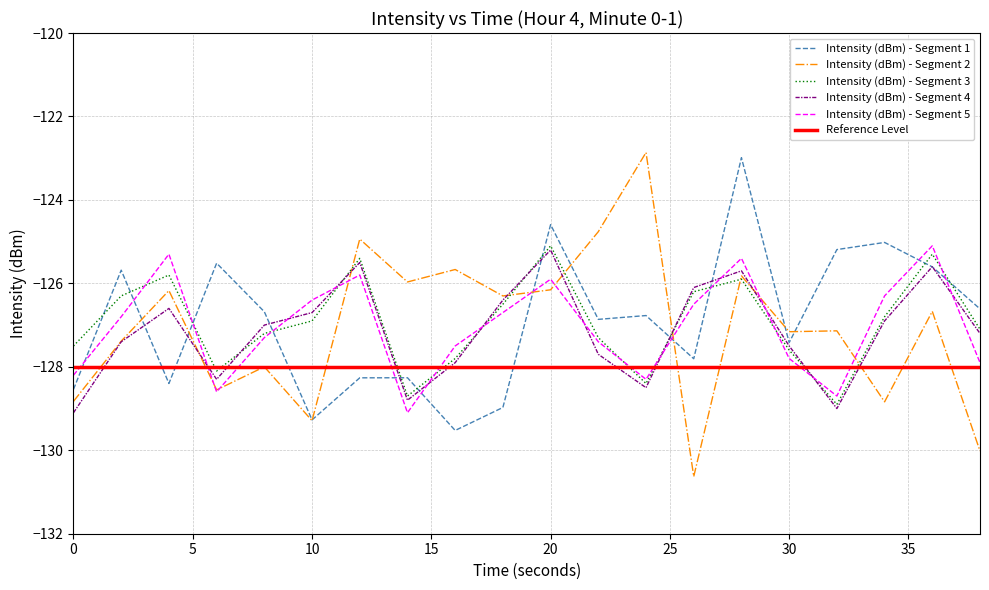

How many intersections are there between Reference Level and Intensity (dBm) - Segment 1?

5